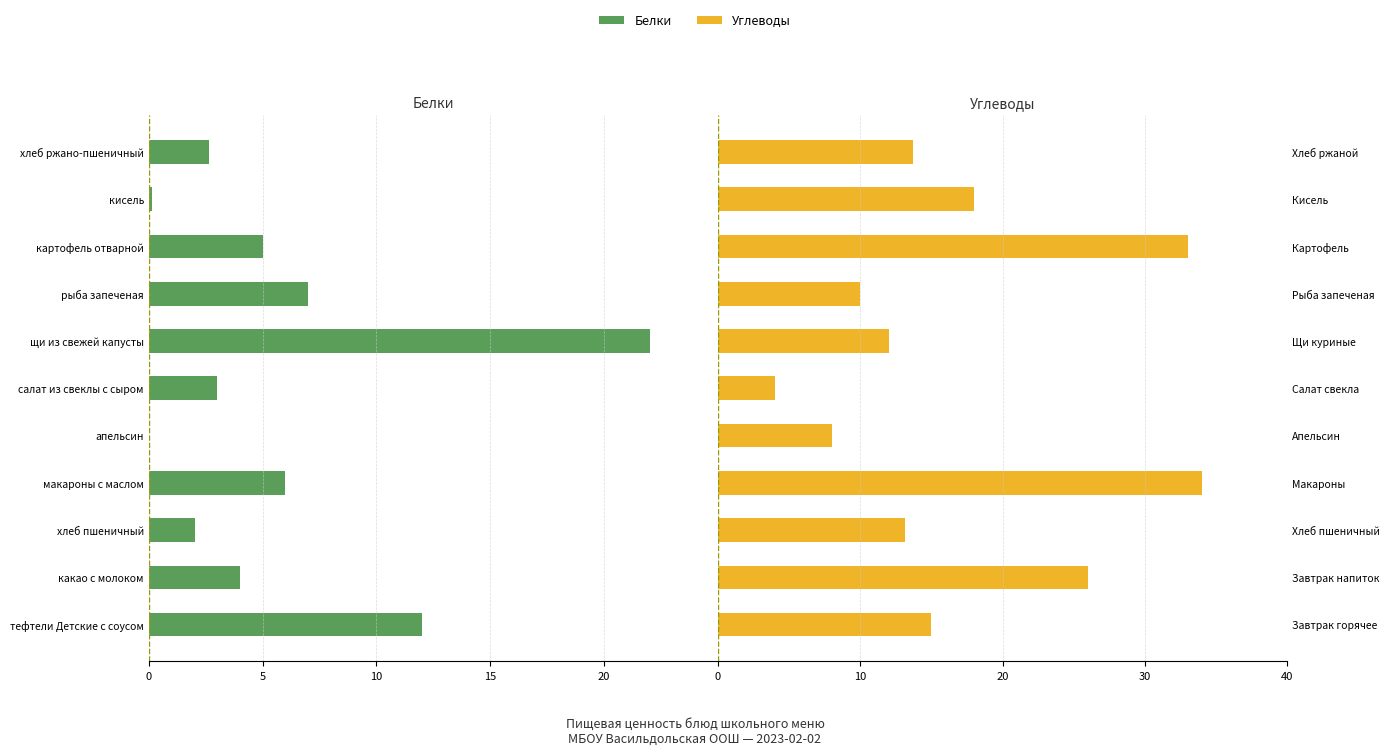

Is it true that Углеводы equals 8.3 at 20?

False